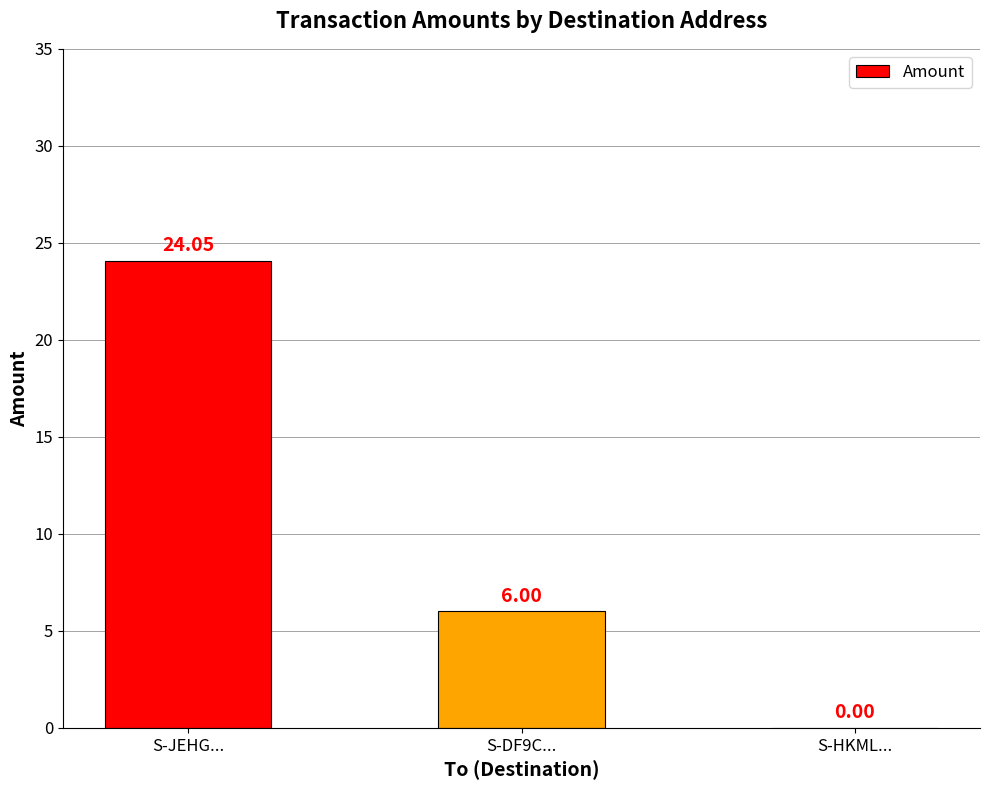

Where does the data first go above 6?

S-JEHG...